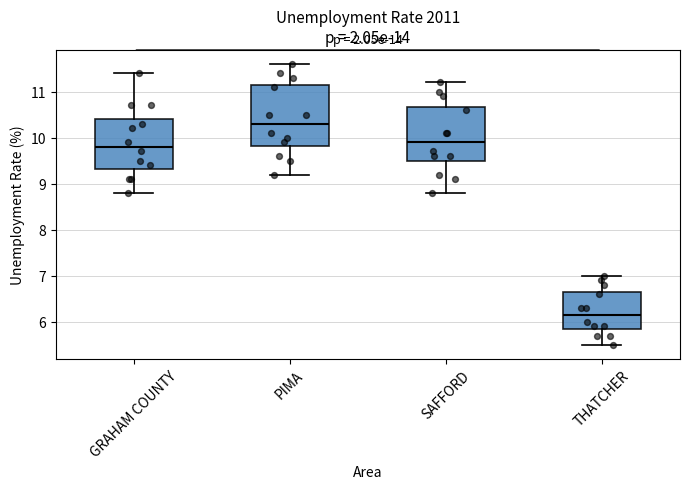

Where does the lower whisker of the box for GRAHAM COUNTY end on the y-axis? The values are not printed on the chart, so give them approximately, as read against the axis.

8.8